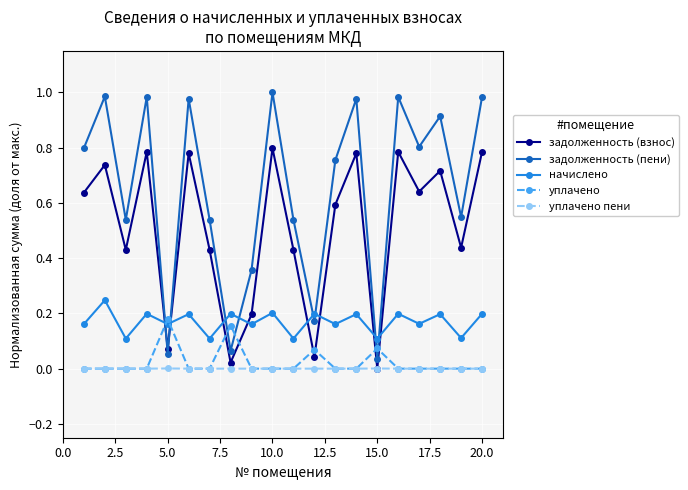

How many intersections are there between уплачено and начислено?

2